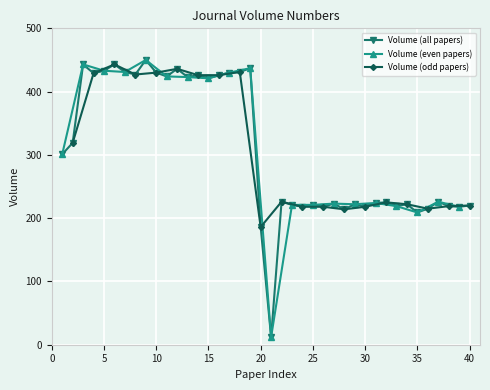

Reading right to left, list all the values displayed in this chart.

40=220	39=218	38=219	37=226	36=215	35=209	34=222	33=219	32=225	31=224	30=218	29=222	28=214	27=223	26=218	25=221	24=218	23=221	22=226	21=12	20=186	19=437	18=431	17=430	16=426	15=421	14=426	13=423	12=436	11=424	10=430	9=450	8=427	7=431	6=443	5=433	4=429	3=443	2=319	1=301